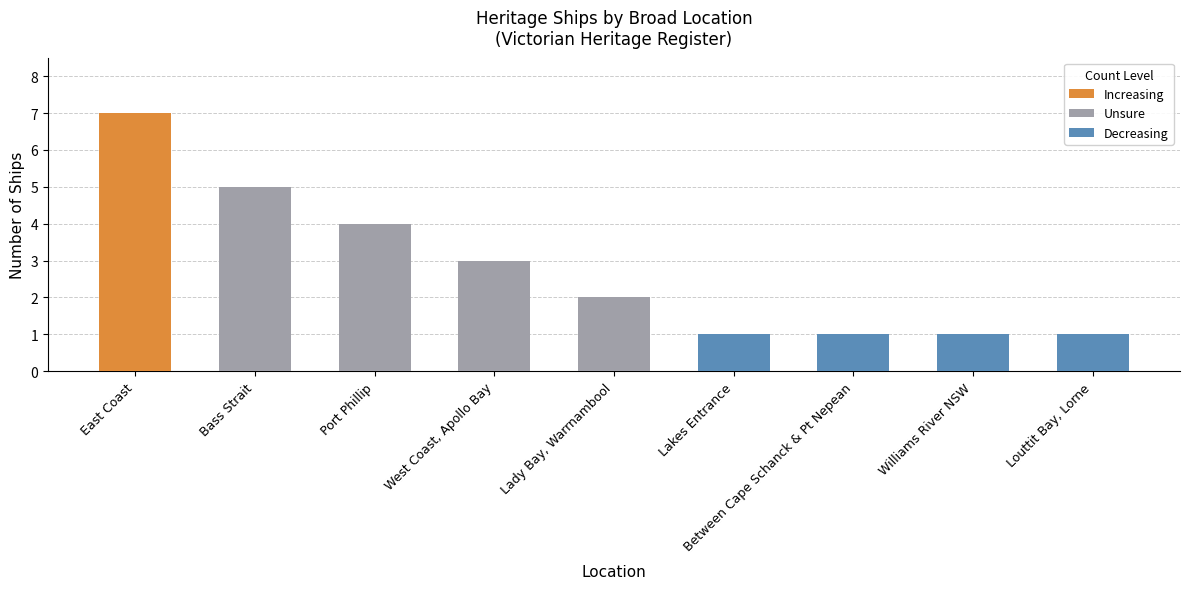

The Unsure series shows 5 at Bass Strait. True or false?

True